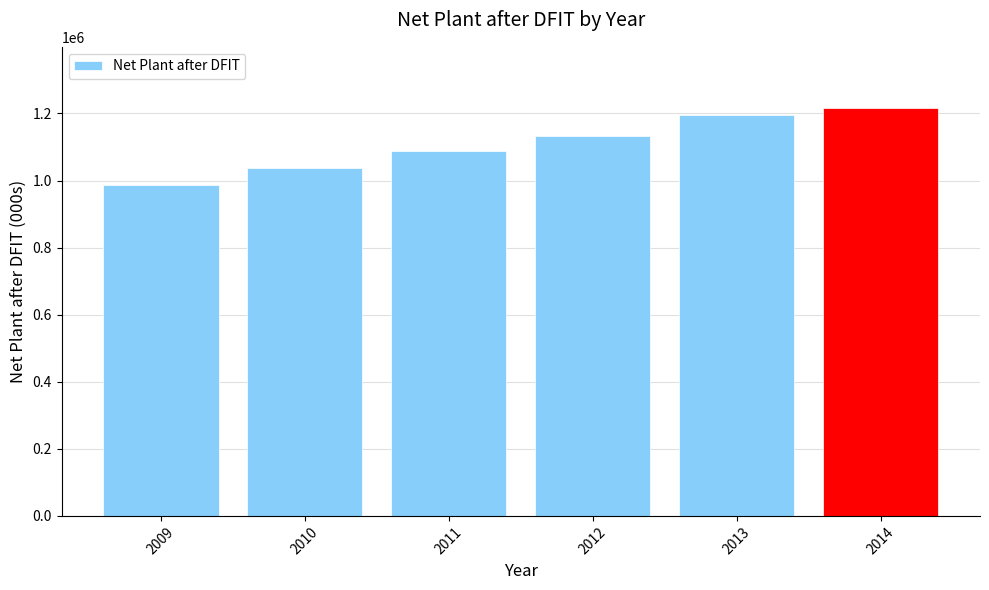

Rank the categories by value from highest to lowest.

2014, 2013, 2012, 2011, 2010, 2009